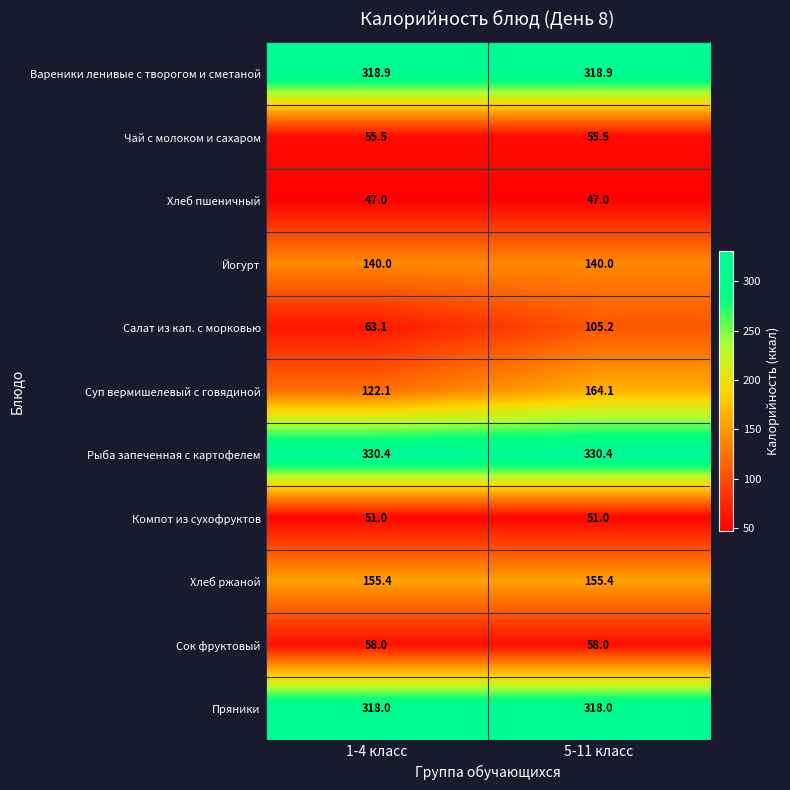

List the labels in order of Салат из кап. с морковью value, smallest first.

1-4 класс, 5-11 класс